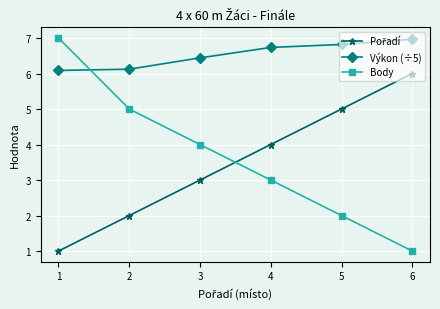

Is the value of Výkon (÷5) at 6 greater than the value of Body at 3?

Yes